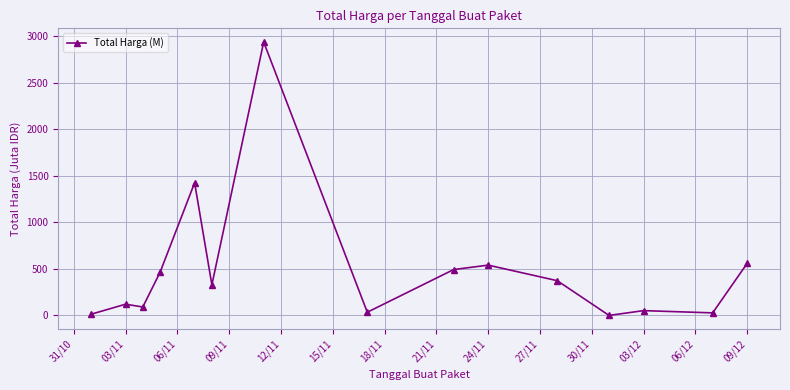

What is the greatest value displayed?

2939.0